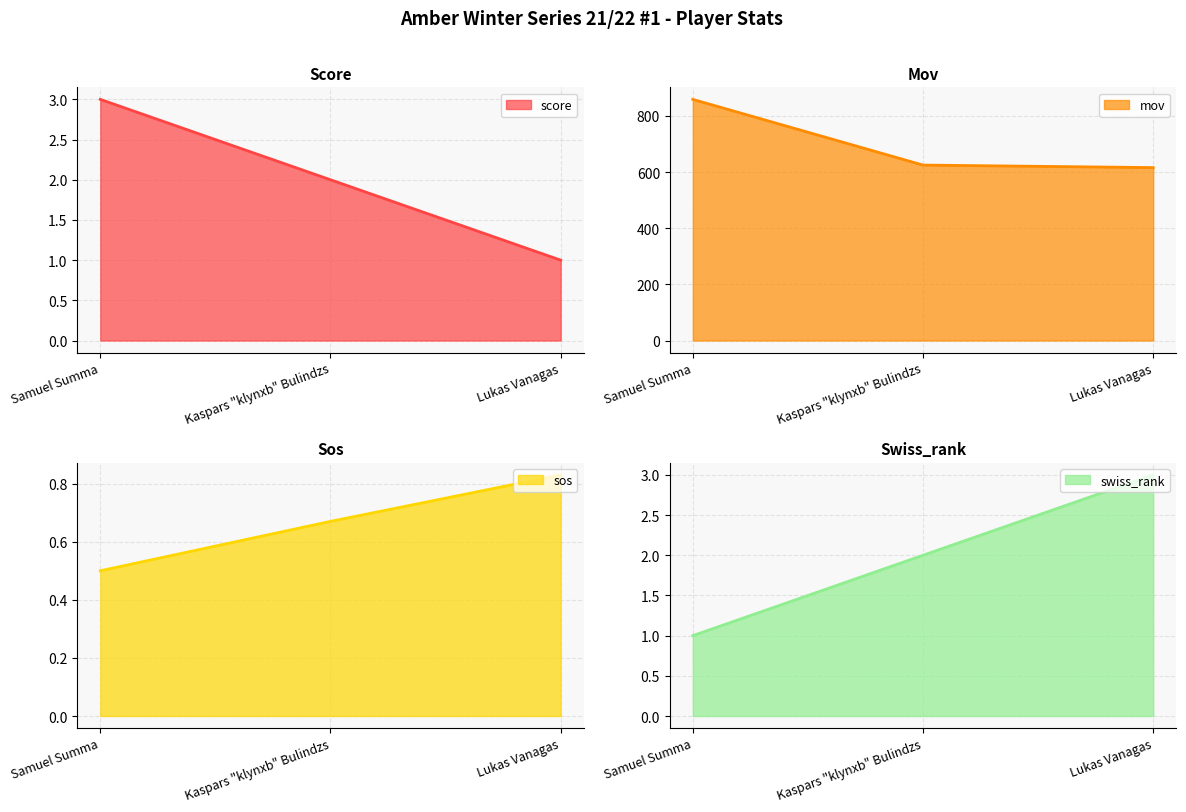

What is the difference between the maximum and minimum values in the mov series?

243